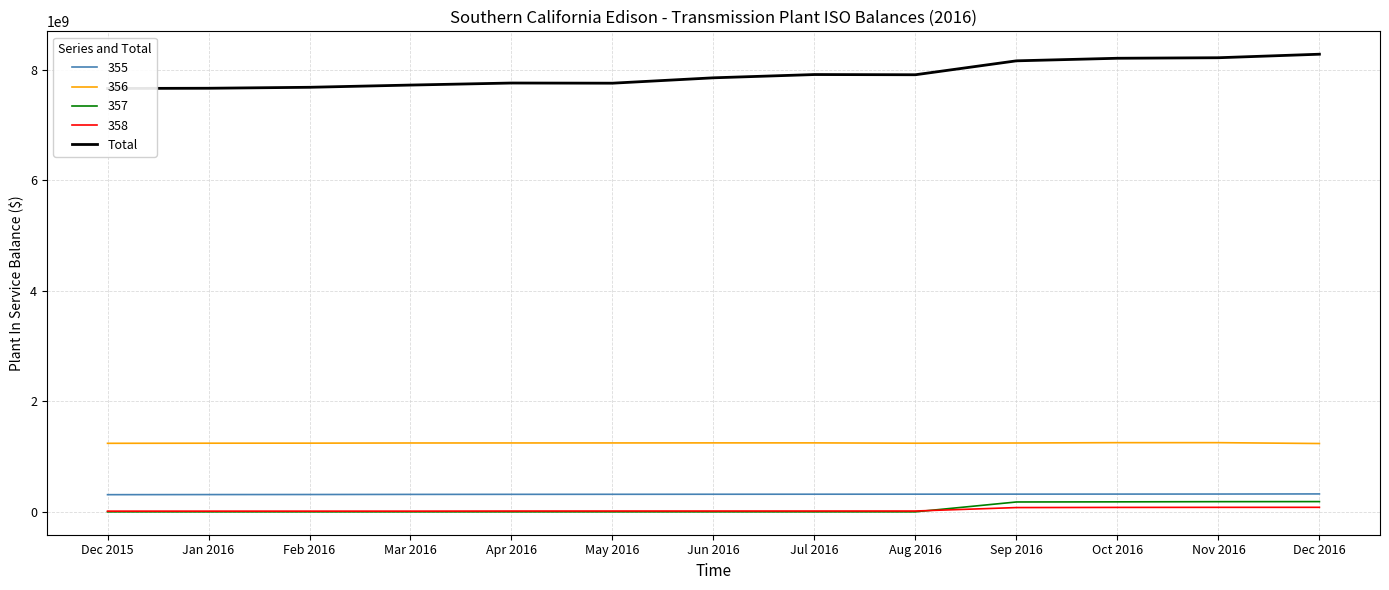

Reading left to right, transcribe all the data shown in this chart.

7656953152.3	7660980730.0	7678443123.3	7718661901.0	7755523977.5	7752571647.7	7849845583.5	7908876992.3	7905230384.3	8156900104.5	8203403034.2	8212898650.4	8276570295.1